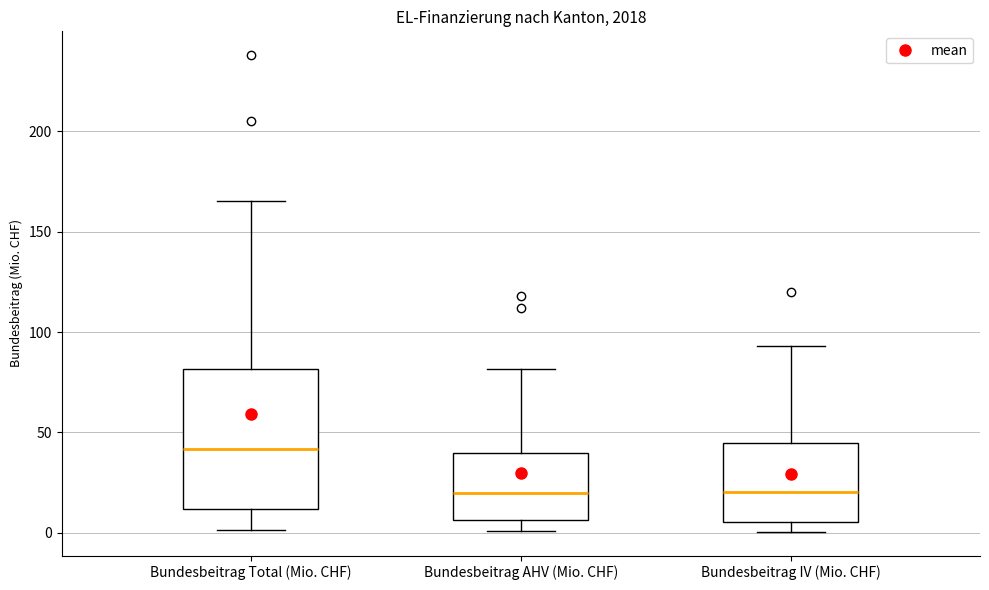

Comparing the boxes themselves (not the whiskers), which one is the tallest?

Bundesbeitrag Total (Mio. CHF)